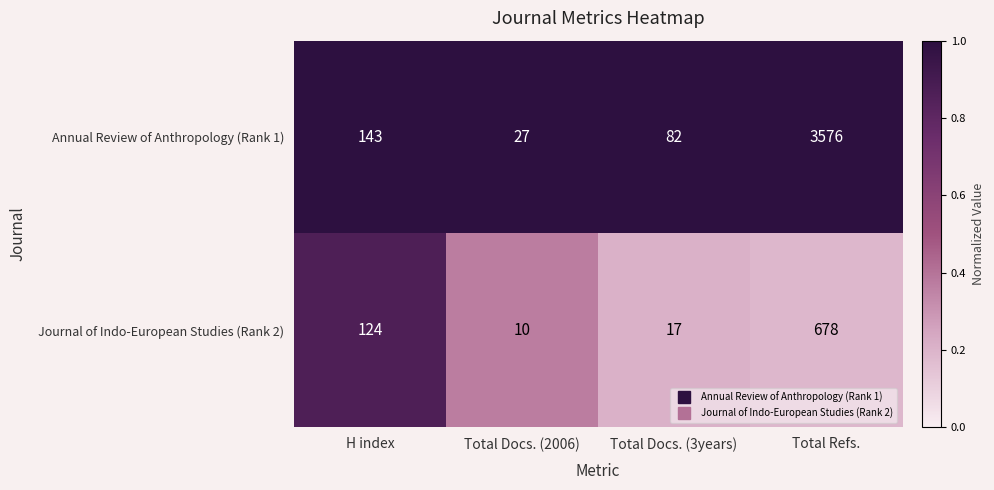

What is the difference between the second highest and minimum values in the Annual Review of Anthropology (Rank 1) series?

116